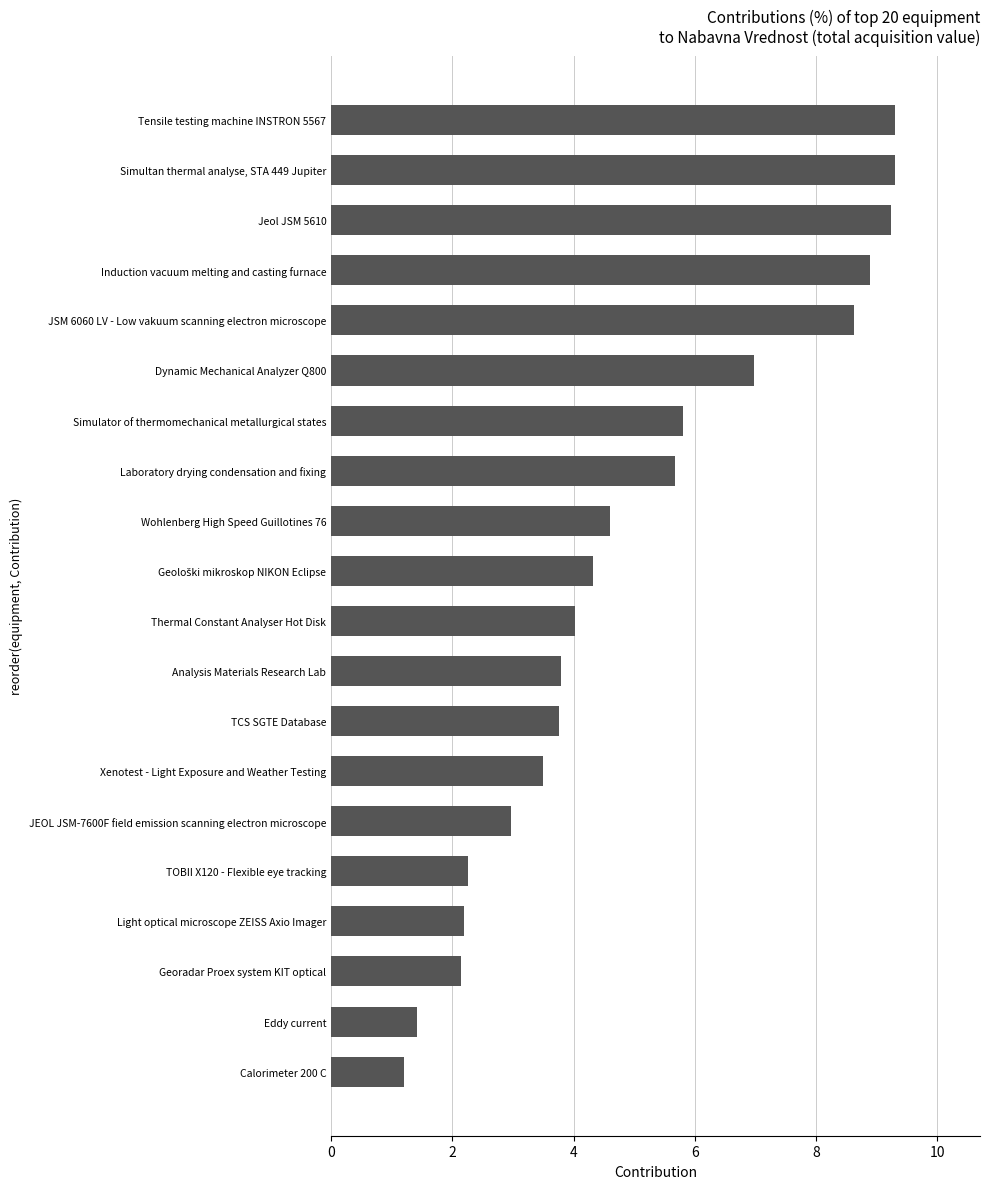

Reading top to bottom, what are all the values shown in this chart?

9.3	9.3	9.2	8.9	8.6	7.0	5.8	5.7	4.6	4.3	4.0	3.8	3.8	3.5	3.0	2.3	2.2	2.1	1.4	1.2